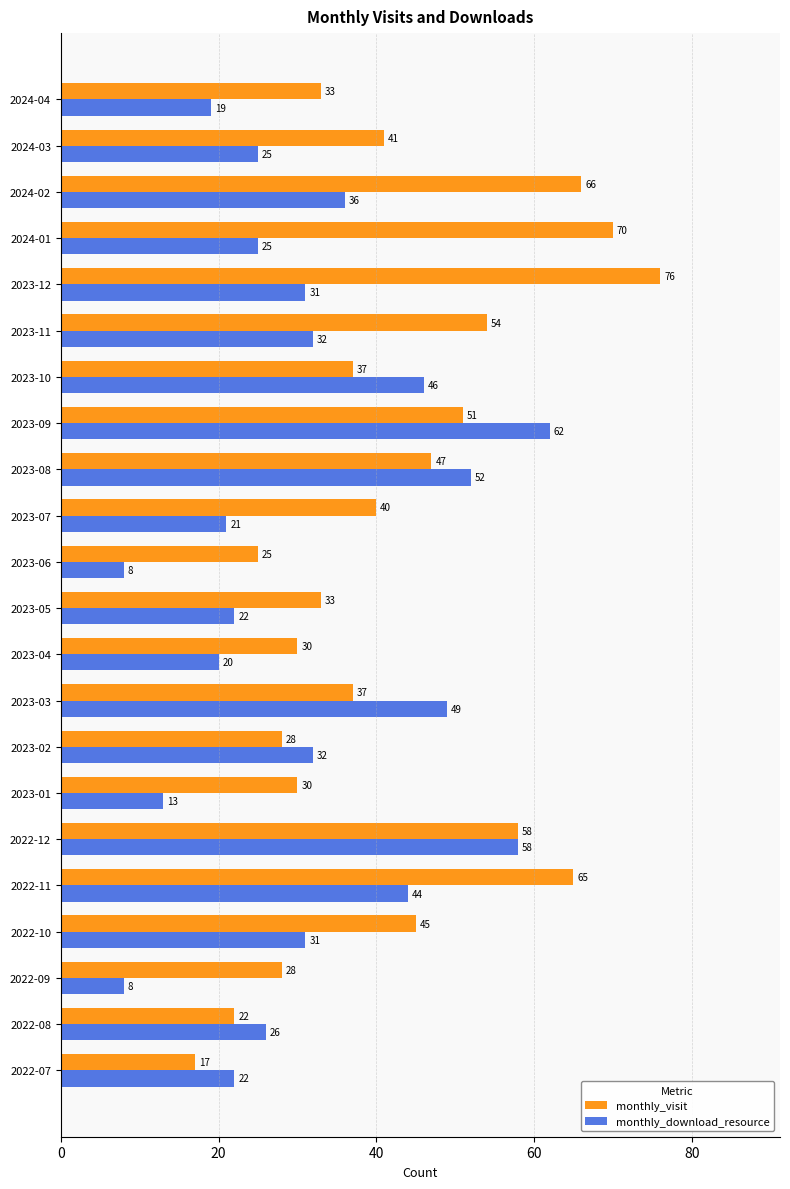

True or false: monthly_download_resource has a value of 28 at 2022-11.

False